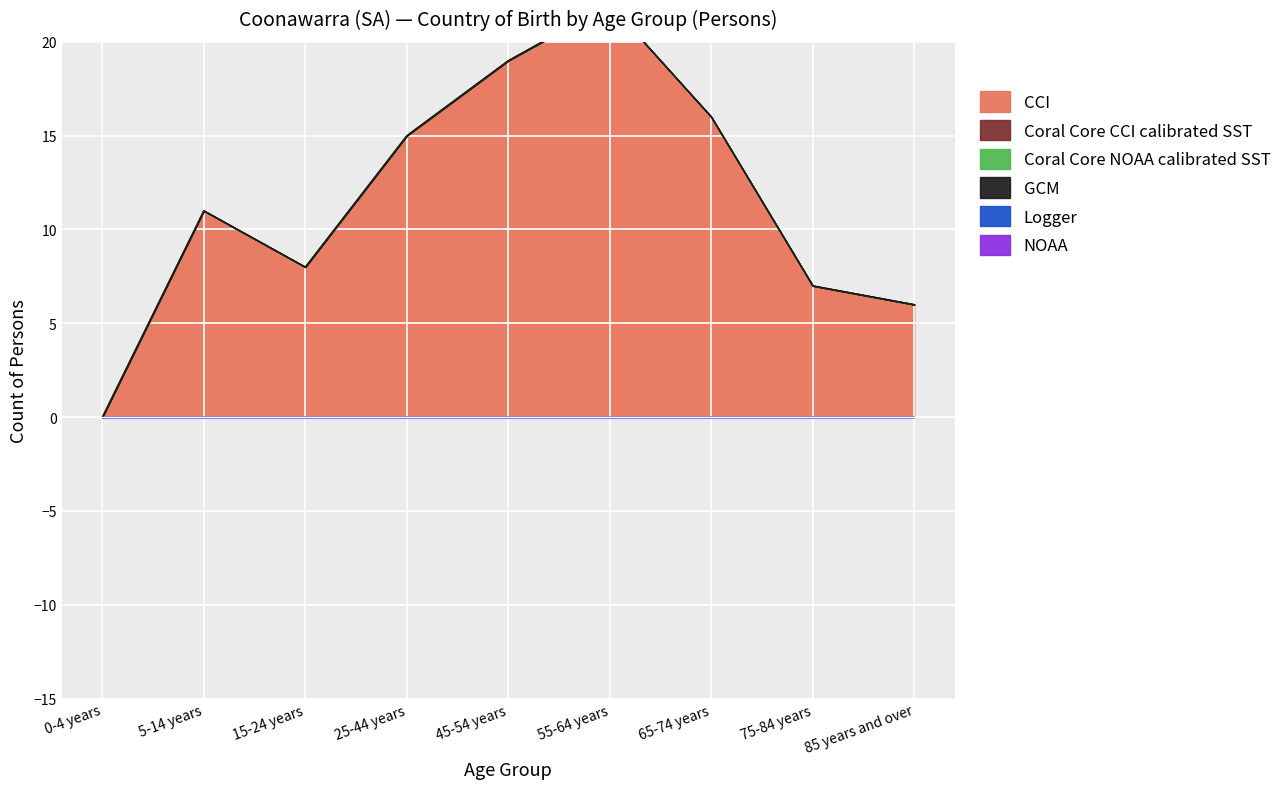

What position from the right is 75-84 years?

2